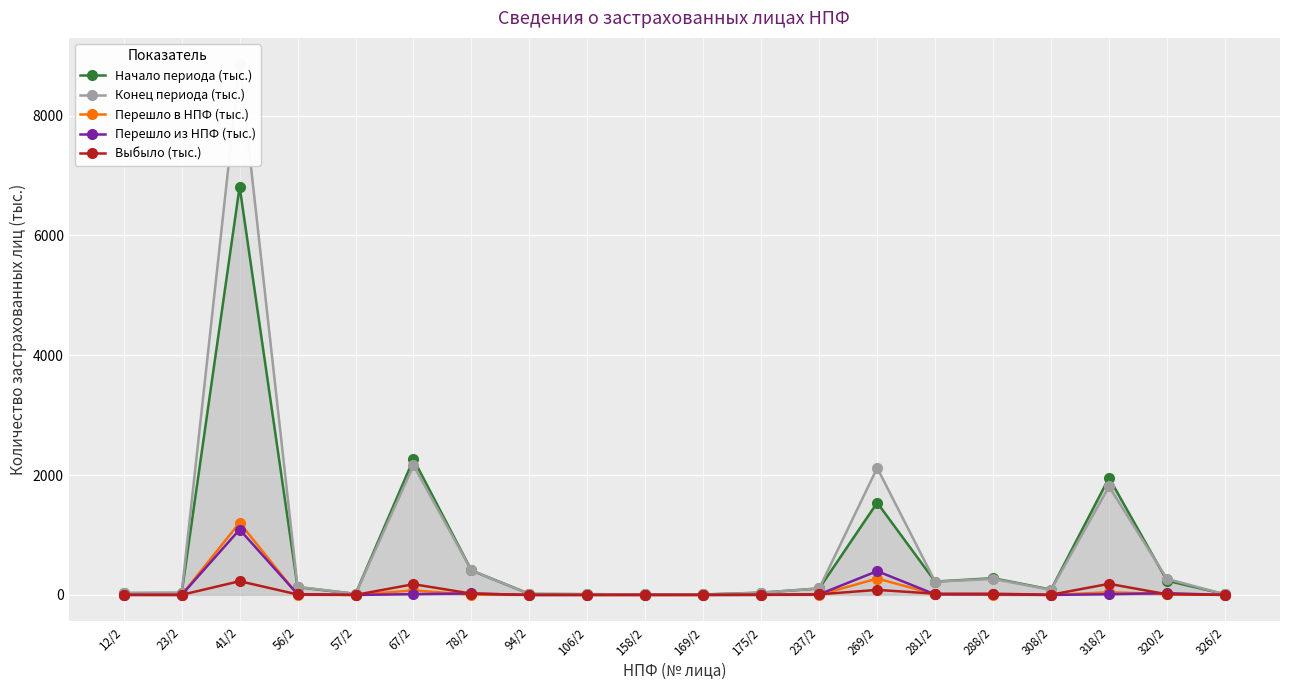

True or false: Перешло из НПФ (тыс.) has more than 0 interior local peaks.

True